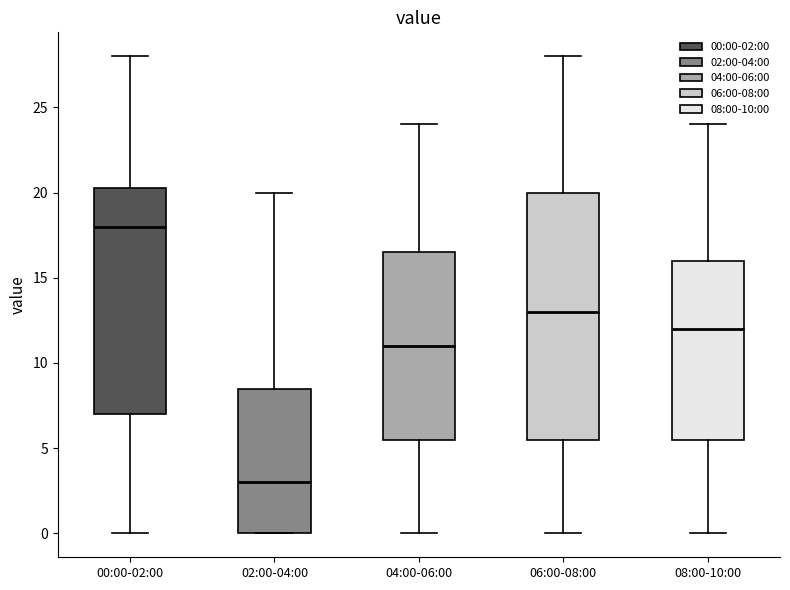

Reading left to right, read every box against the y-axis: the position of its median line, the range the box covers, and the ends of its whiskers. The values are not printed on the chart, so give them approximately, as read against the axis.

00:00-02:00: median 18.0, box 7.0 to 20.5, whiskers 0.0 to 28.0
02:00-04:00: median 3.0, box 0.0 to 8.5, whiskers 0.0 to 20.0
04:00-06:00: median 11.0, box 5.5 to 16.5, whiskers 0.0 to 24.0
06:00-08:00: median 13.0, box 5.5 to 20.0, whiskers 0.0 to 28.0
08:00-10:00: median 12.0, box 5.5 to 16.0, whiskers 0.0 to 24.0